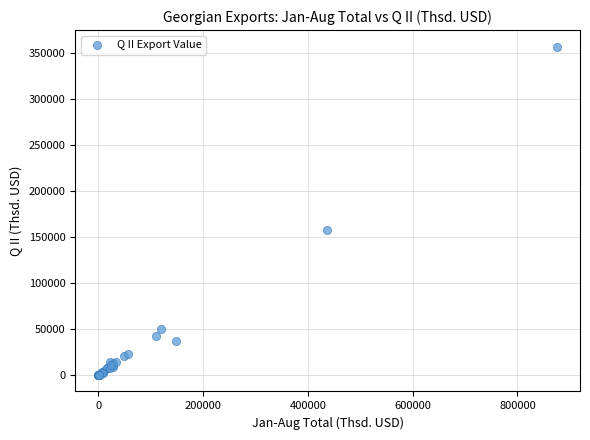

What Y value in the scatter plot is closest to 178452?

157530.6